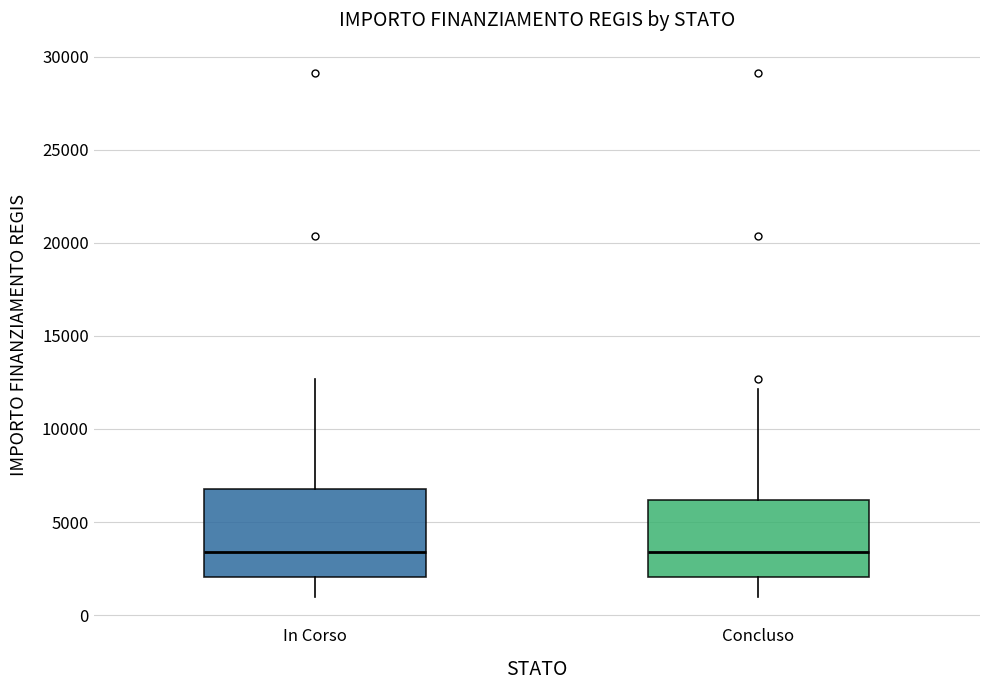

Where is the upper edge of the box for In Corso on the y-axis? The values are not printed on the chart, so give them approximately, as read against the axis.

7000